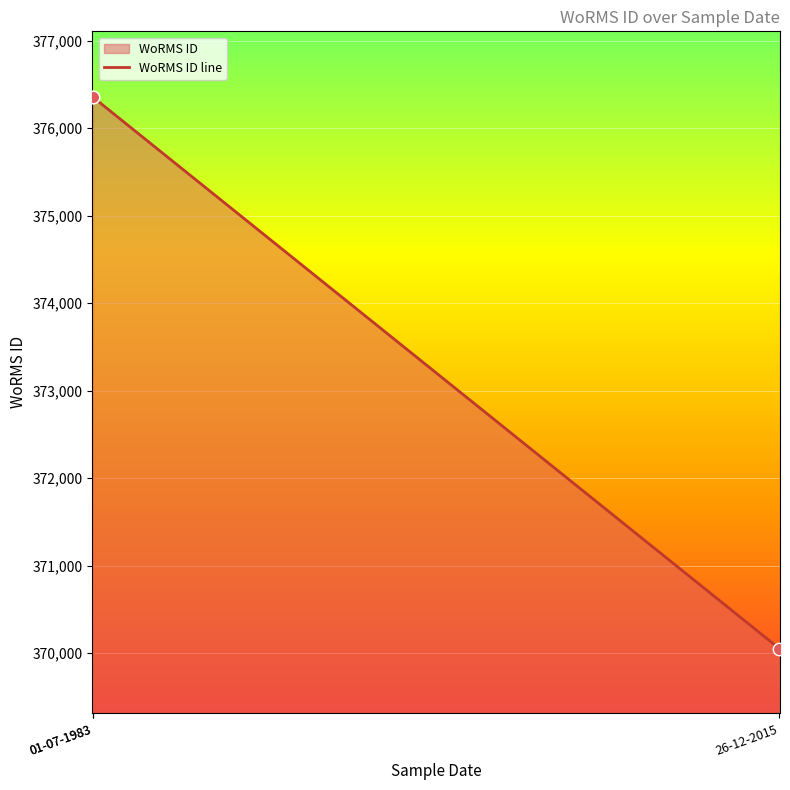

What is the ratio of the value at 26-12-2015 to the value at 01-07-1983?

1.0